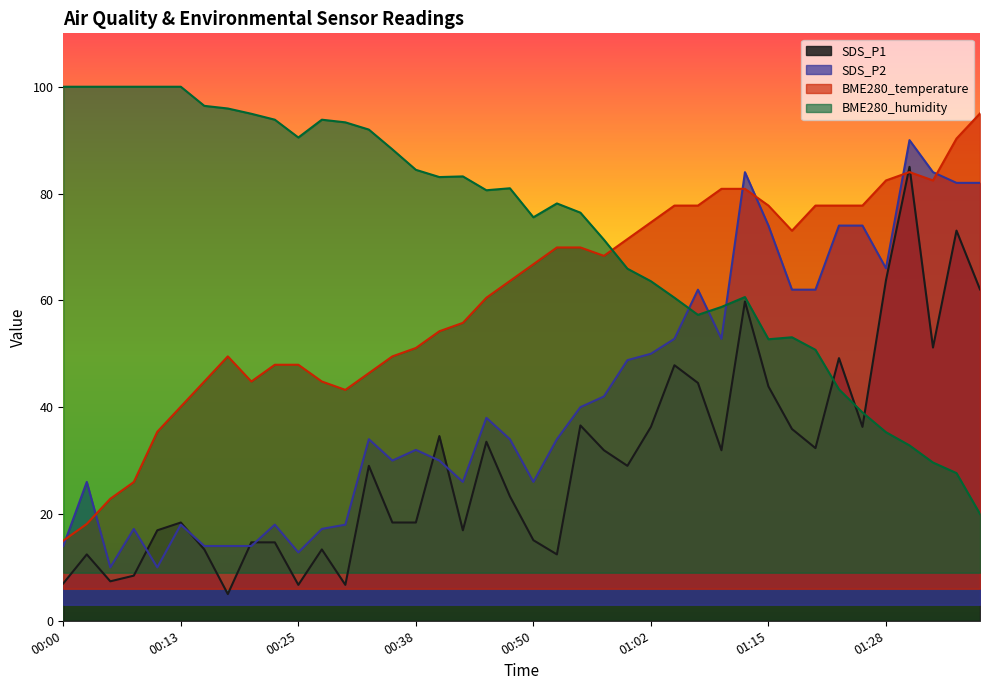

True or false: SDS_P2 and BME280_humidity intersect in this chart.

True